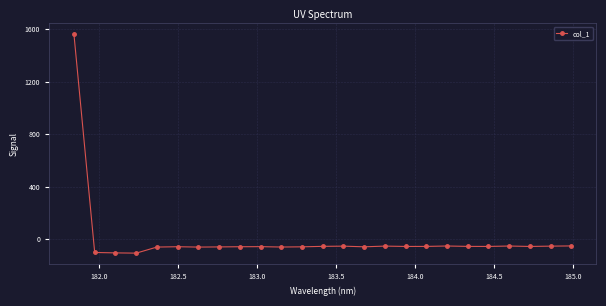

Does the chart have visible grid lines?

Yes